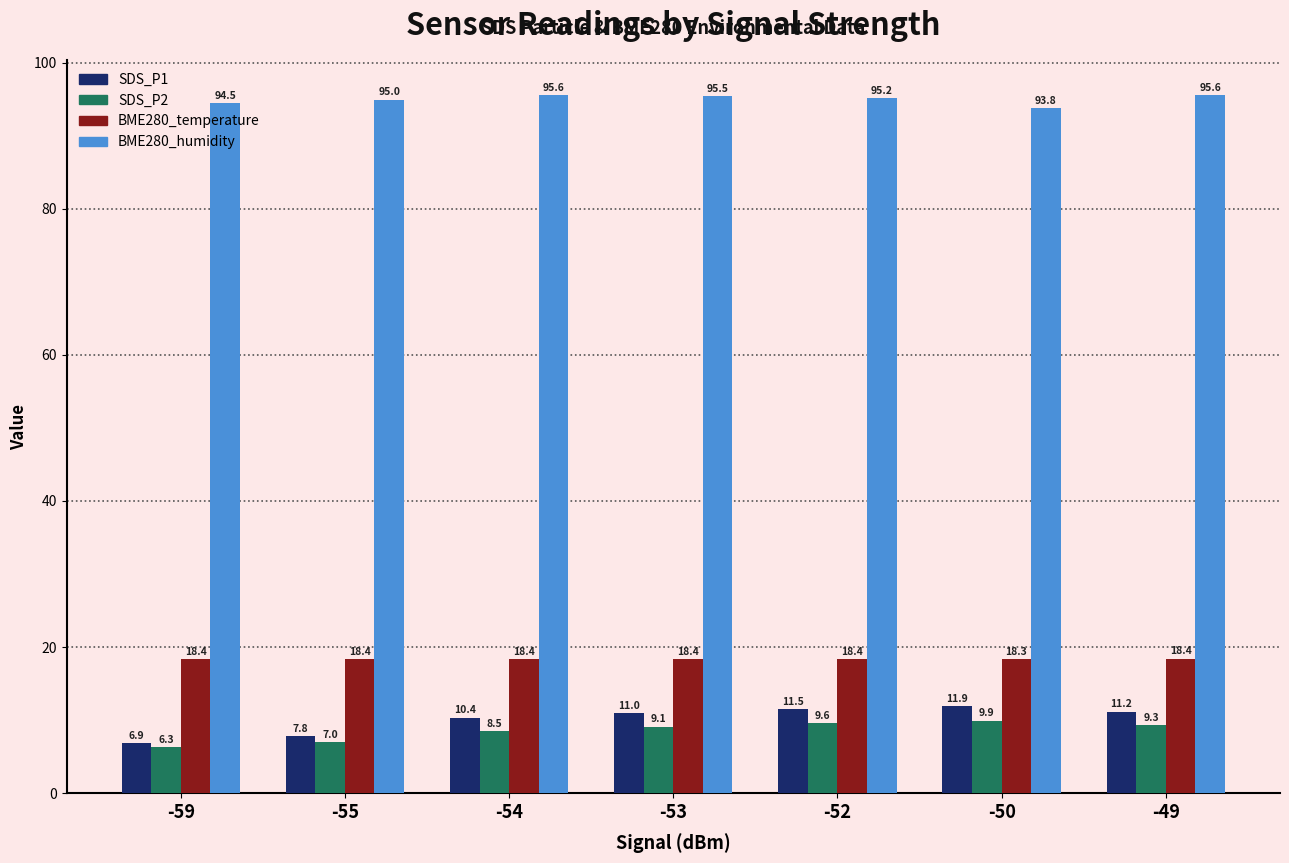

List the series in order of their peak value, lowest first.

SDS_P2, SDS_P1, BME280_temperature, BME280_humidity